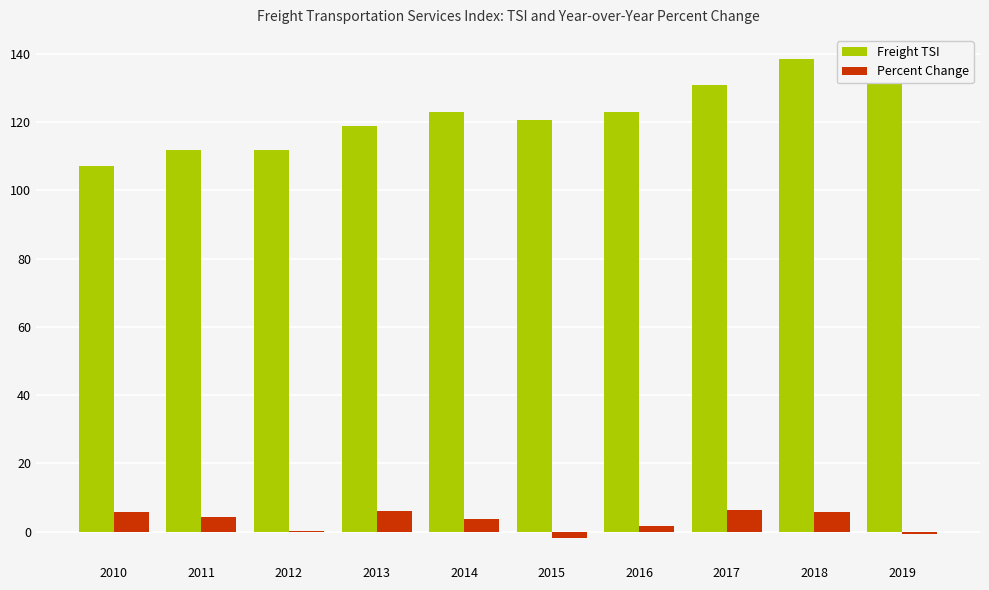

What is the greatest value displayed?

138.5